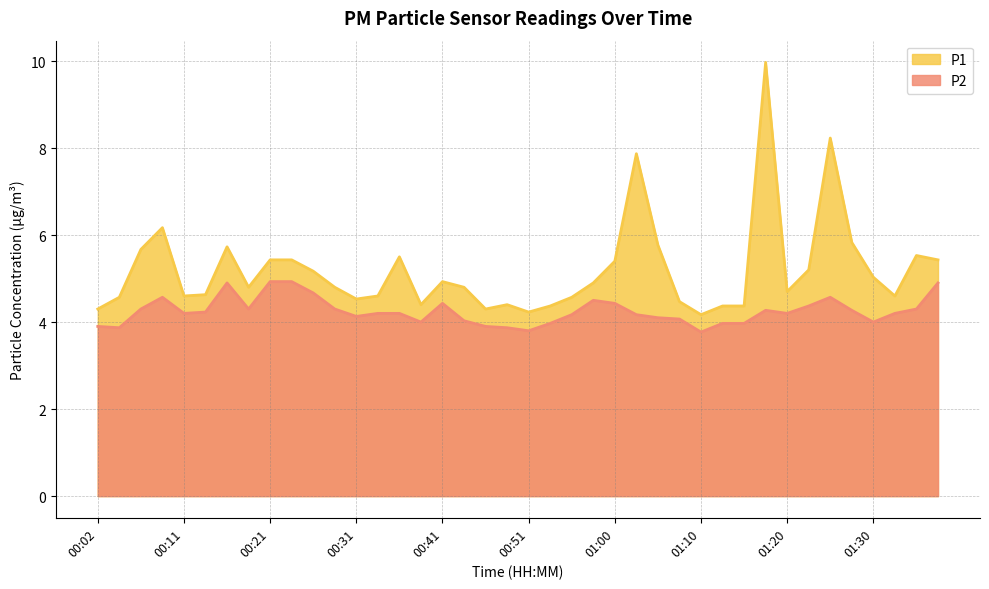

Is the value of P1 at 00:58 greater than the value of P2 at 01:00?

Yes